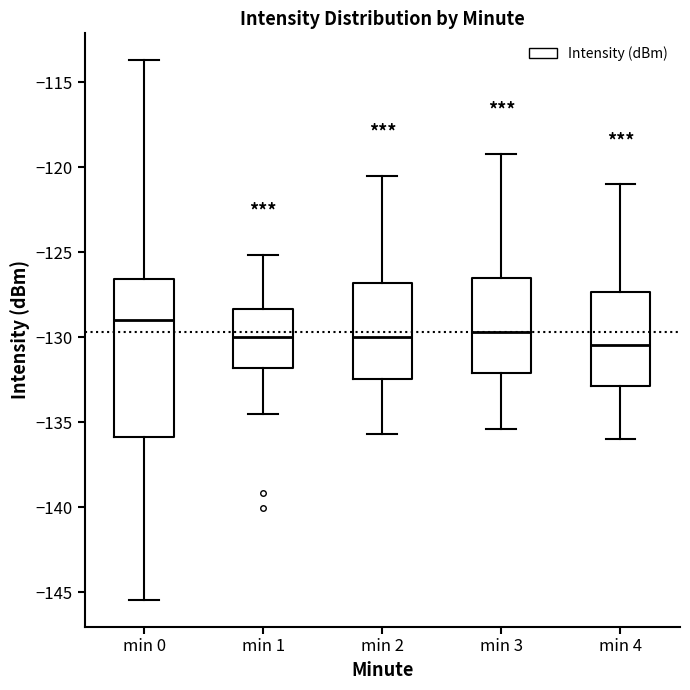

Which box is the tallest, from its lower edge to its upper edge?

min 0